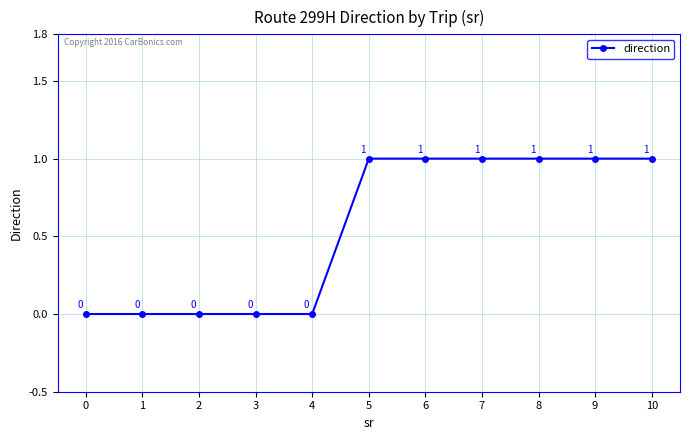

The chart shows a value of 0 at 10. True or false?

False